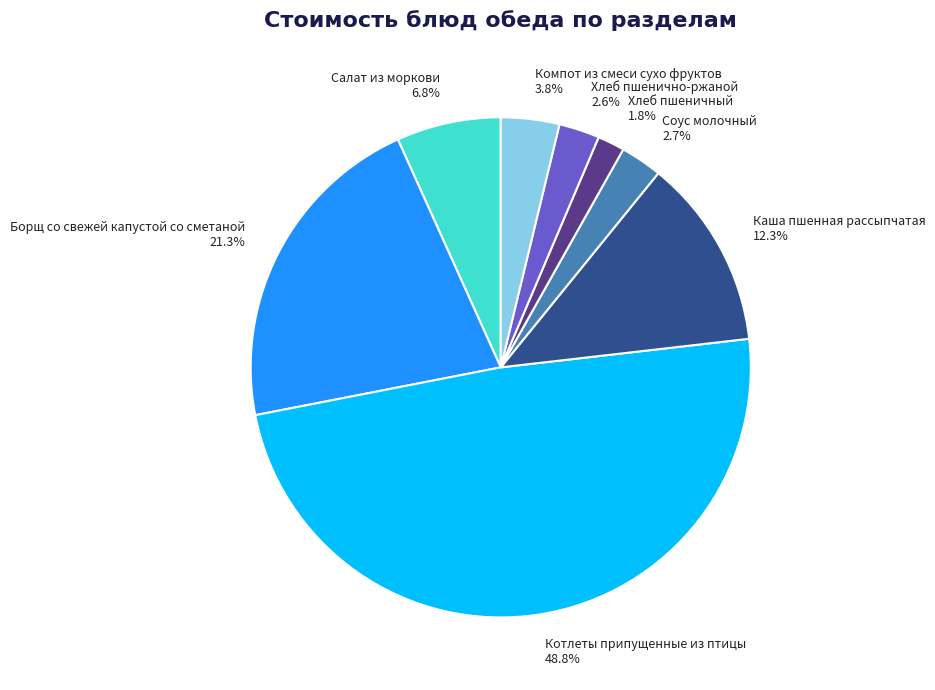

Which has a higher value, Хлеб пшенично-ржаной or Хлеб пшеничный?

Хлеб пшенично-ржаной